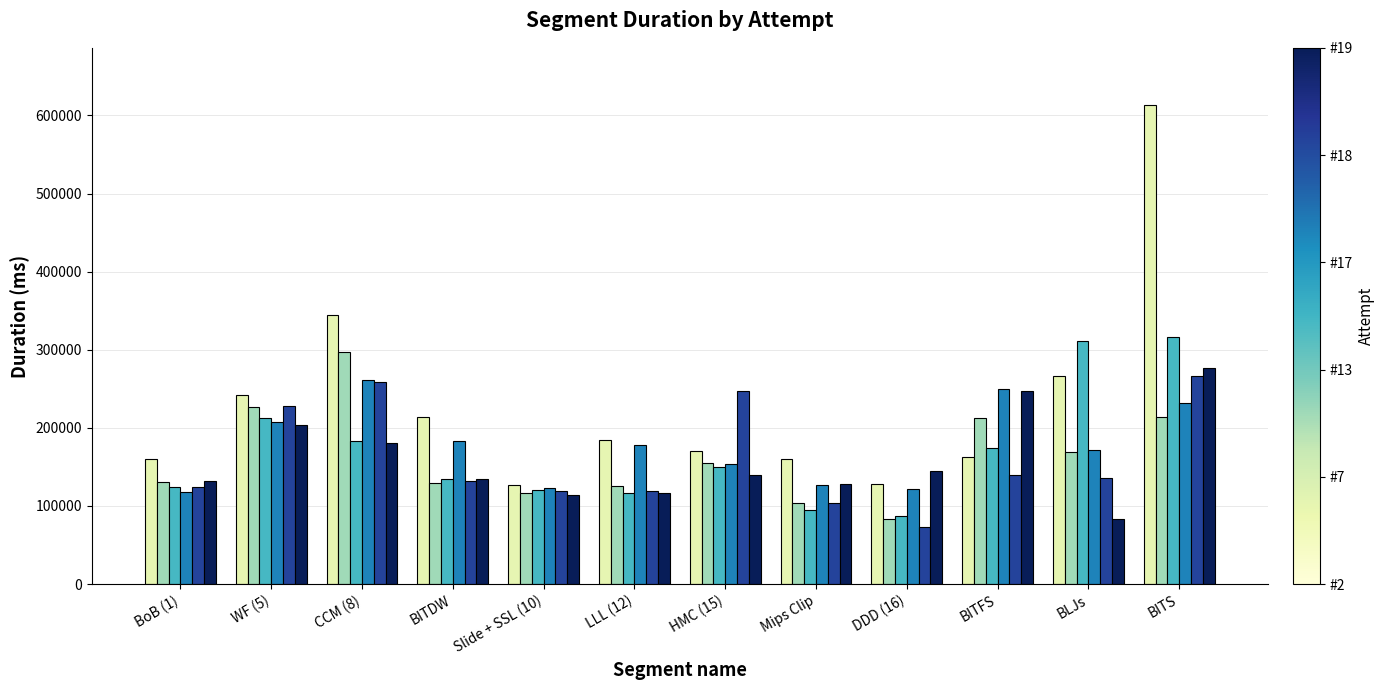

What position from the right is CCM (8)?

10